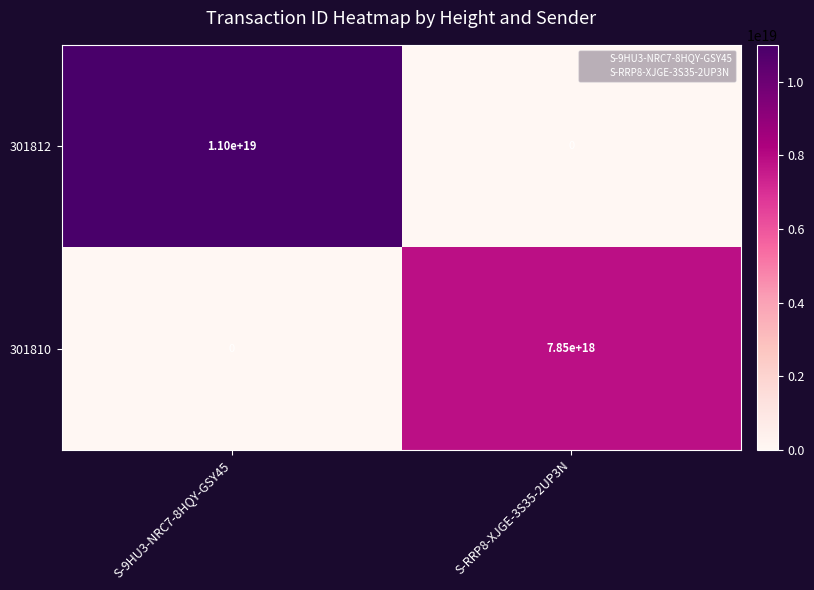

Is the value of 301812 at S-RRP8-XJGE-3S35-2UP3N greater than the value of 301810 at S-RRP8-XJGE-3S35-2UP3N?

No